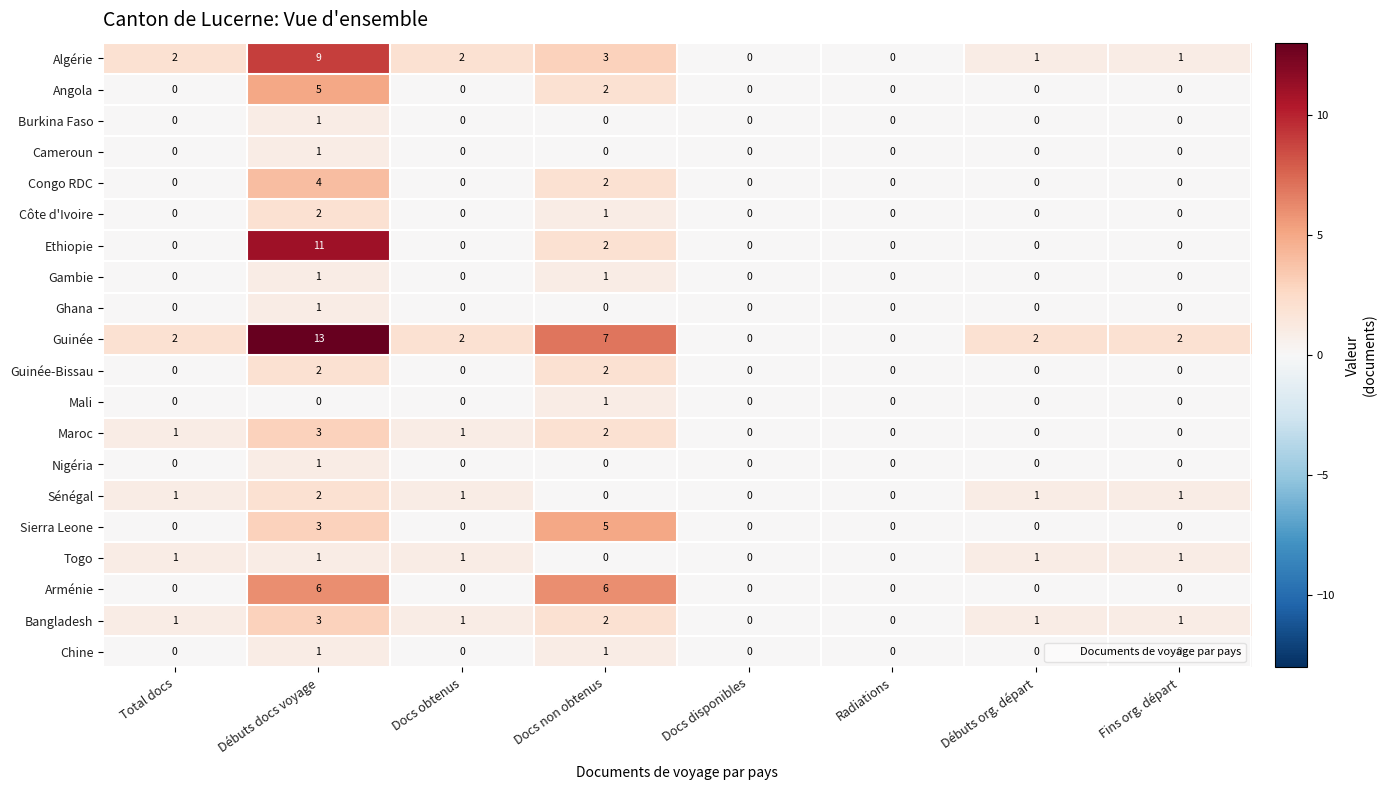

True or false: Angola has a value of 2 at Docs non obtenus.

True